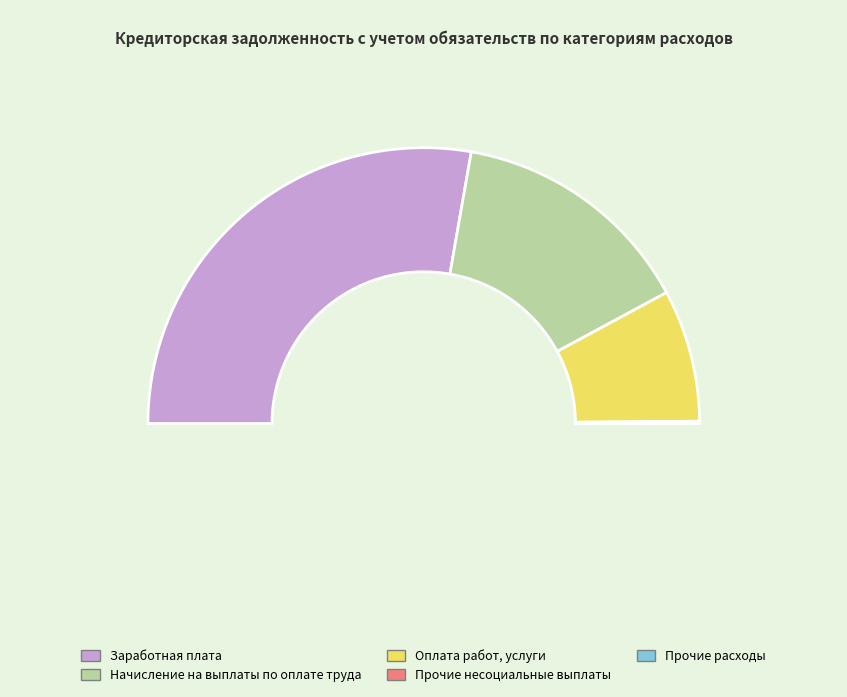

Which category accounts for the majority?

Заработная плата